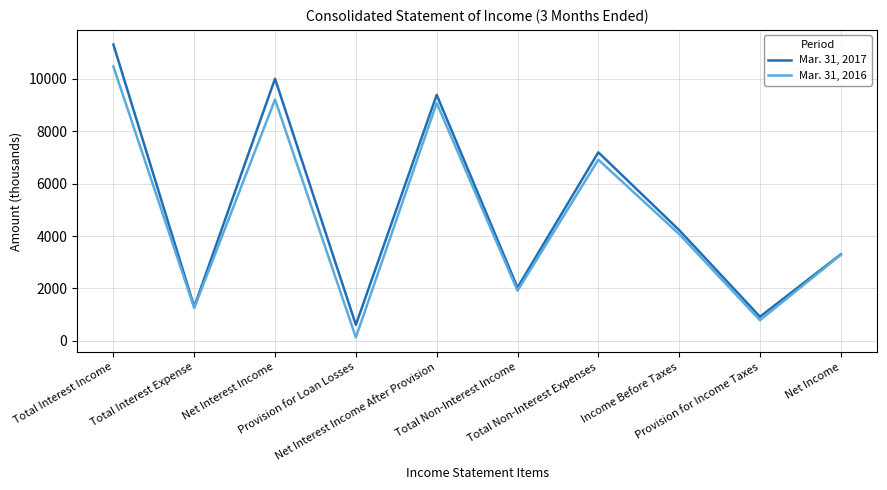

The value of Mar. 31, 2016 at Total Non-Interest Expenses is 6912. True or false?

True